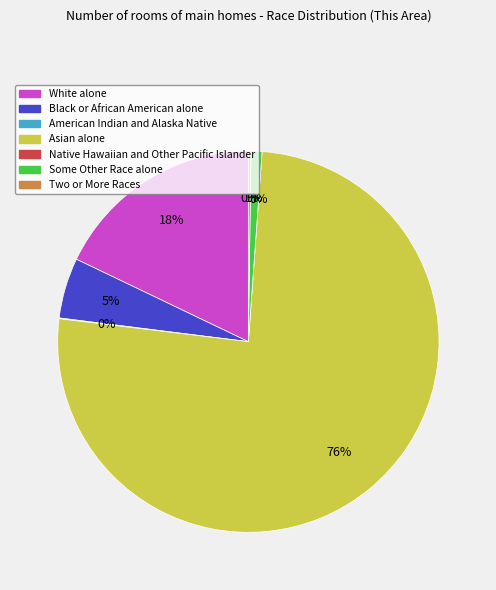

How many slices are in this pie chart?

7